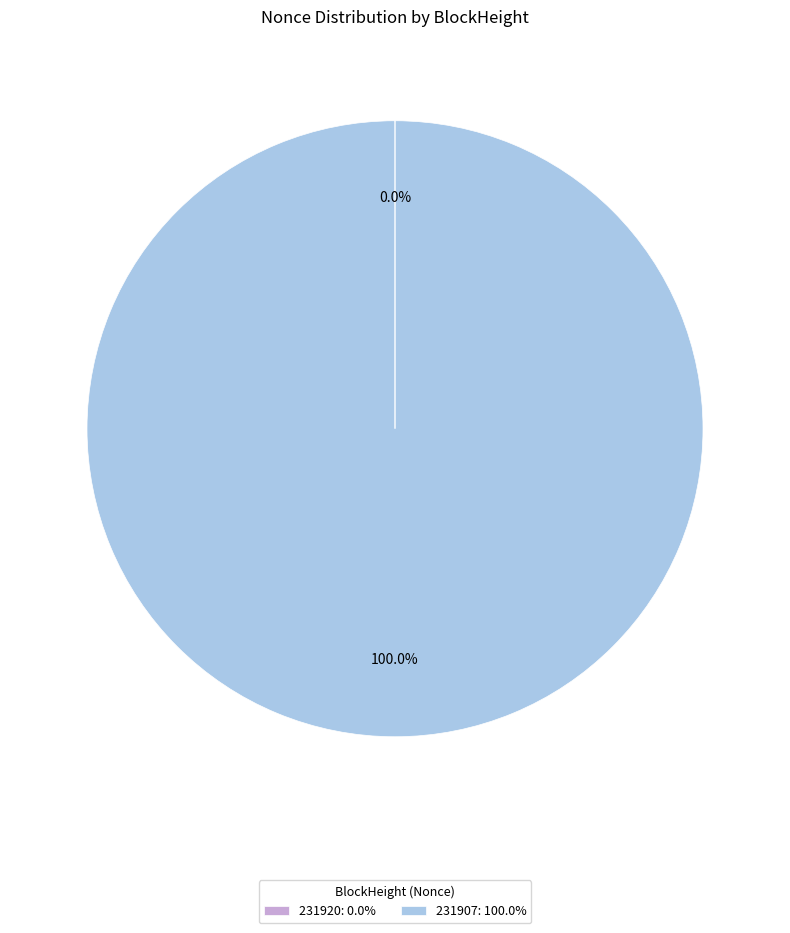

To the nearest percent, what is the difference between the largest and smallest slice percentages?

100%